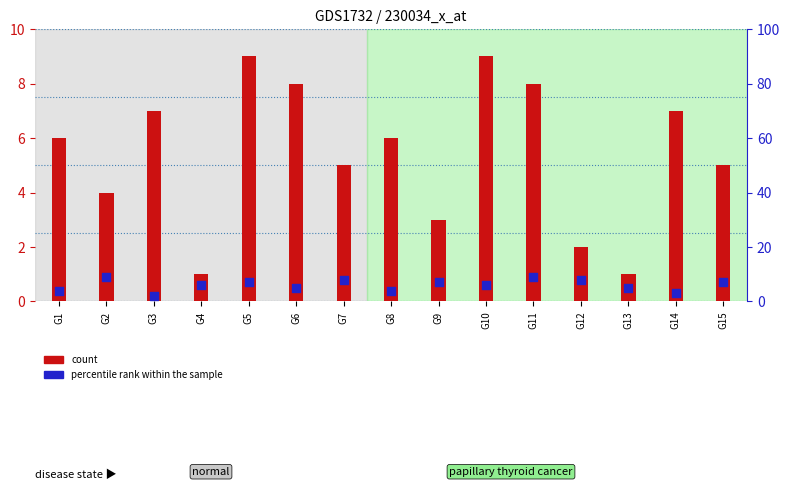

Which series contains the lowest Y value?

count